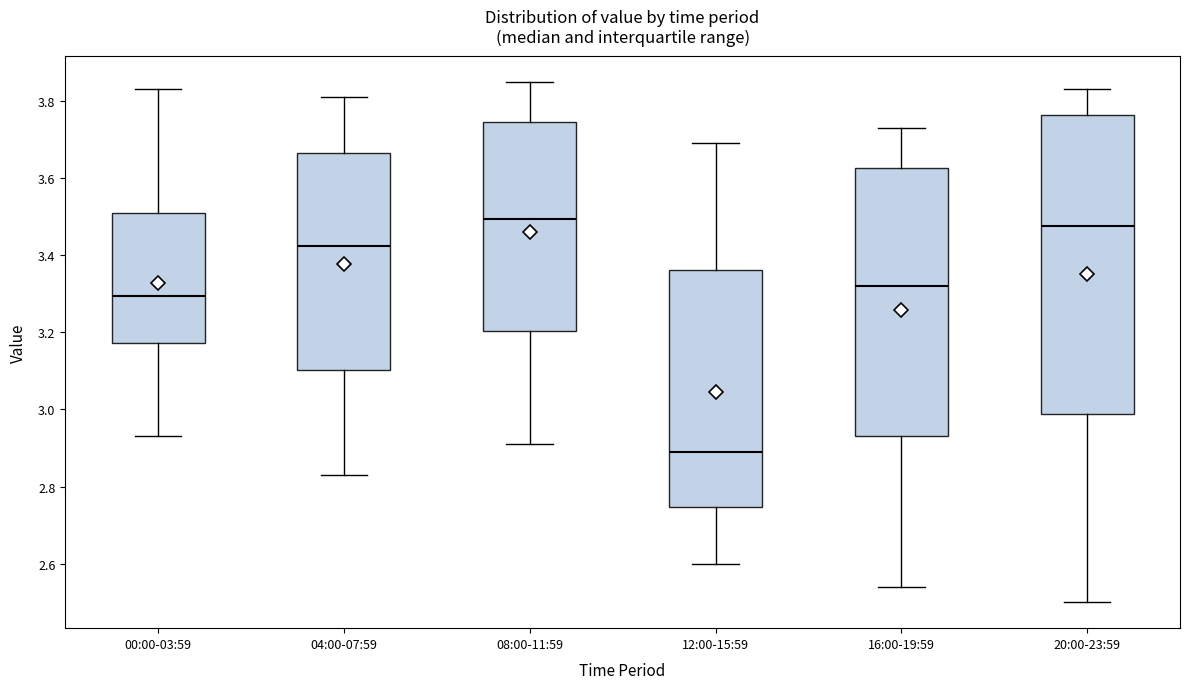

Reading left to right, transcribe this box plot: for each box, give where its median line is, the range the box spans, and where its two whiskers end, as read against the y-axis. The values are not printed on the chart, so give them approximately, as read against the axis.

00:00-03:59: median 3.30, box 3.18 to 3.52, whiskers 2.94 to 3.84
04:00-07:59: median 3.42, box 3.10 to 3.66, whiskers 2.84 to 3.82
08:00-11:59: median 3.50, box 3.20 to 3.74, whiskers 2.92 to 3.86
12:00-15:59: median 2.90, box 2.74 to 3.36, whiskers 2.60 to 3.70
16:00-19:59: median 3.32, box 2.94 to 3.62, whiskers 2.54 to 3.74
20:00-23:59: median 3.48, box 2.98 to 3.76, whiskers 2.50 to 3.84